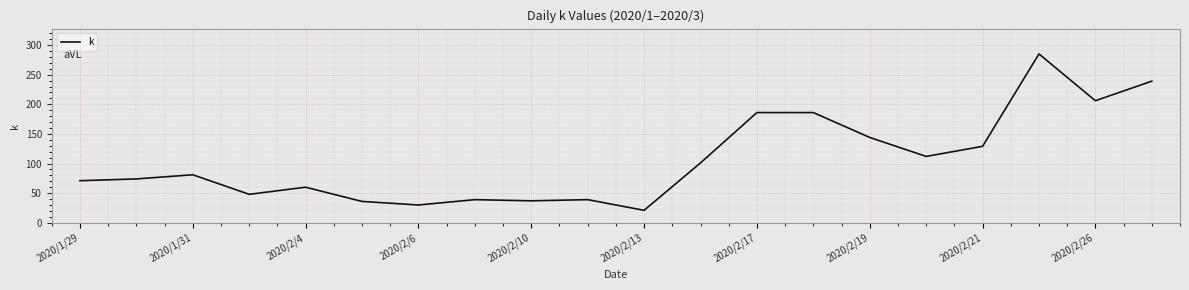

What is the difference between the maximum and minimum values?

264